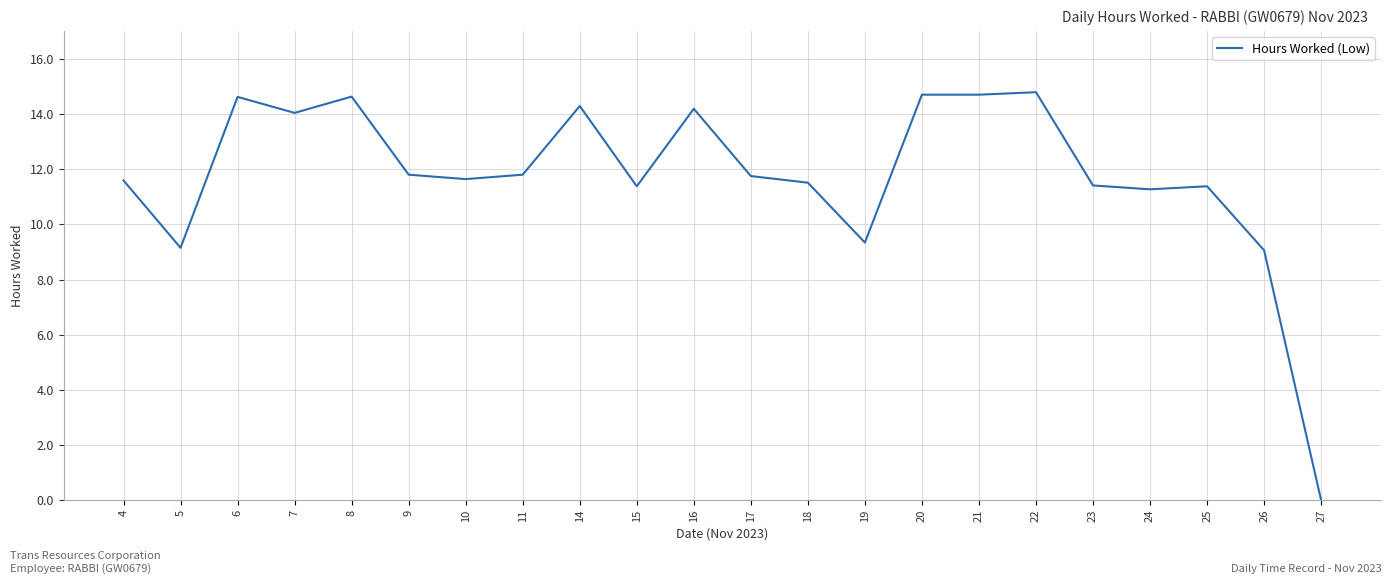

Reading left to right, what are all the values shown in this chart?

4=11.6	5=9.2	6=14.6	7=14.0	8=14.6	9=11.8	10=11.6	11=11.8	14=14.3	15=11.4	16=14.2	17=11.8	18=11.5	19=9.3	20=14.7	21=14.7	22=14.8	23=11.4	24=11.3	25=11.4	26=9.1	27=0.0